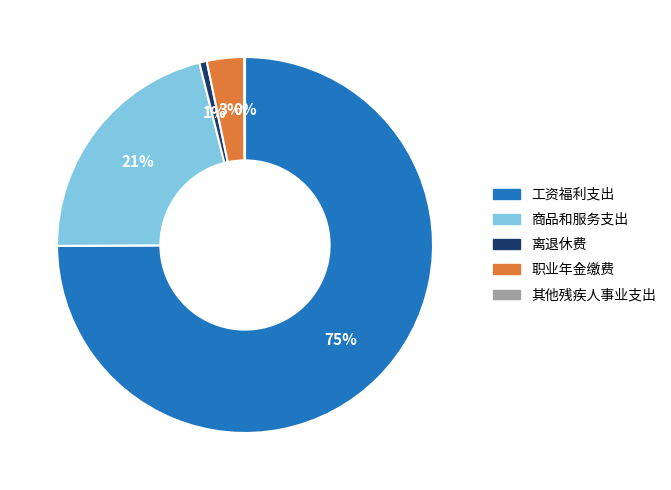

To the nearest percent, what portion does 离退休费 represent?

1%